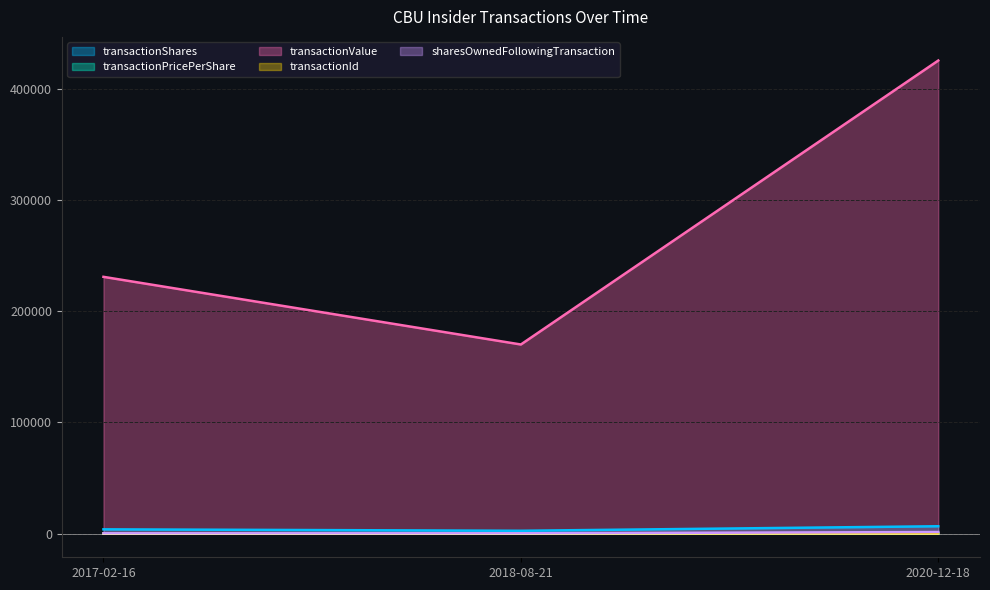

Where is transactionPricePerShare nearest to the value 63?

2020-12-18